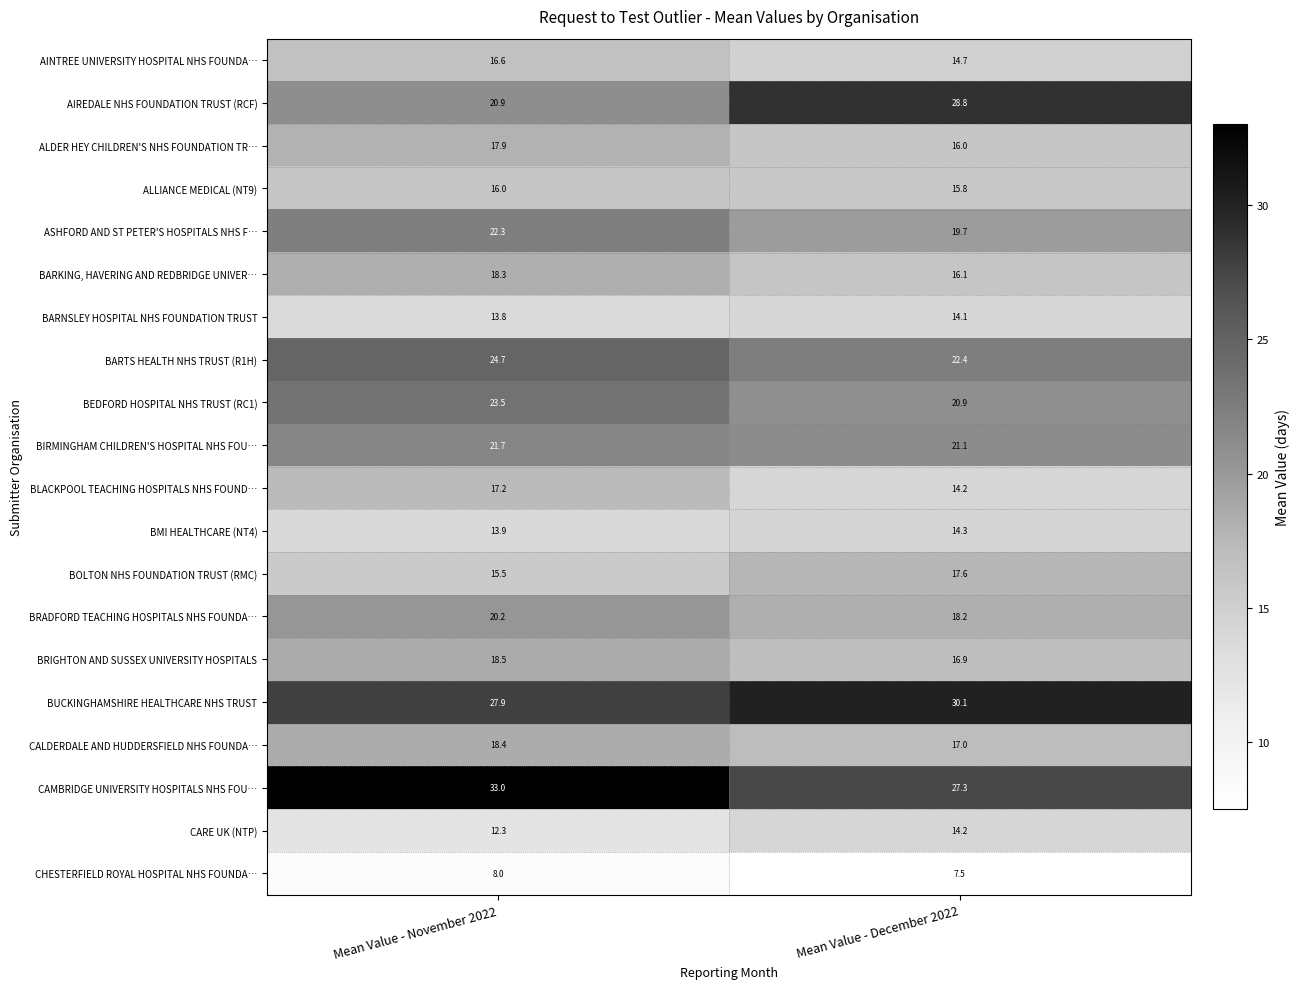

Rank the series at Mean Value - November 2022 from highest to lowest value.

CAMBRIDGE UNIVERSITY HOSPITALS NHS FOU…, BUCKINGHAMSHIRE HEALTHCARE NHS TRUST, BARTS HEALTH NHS TRUST (R1H), BEDFORD HOSPITAL NHS TRUST (RC1), ASHFORD AND ST PETER'S HOSPITALS NHS F…, BIRMINGHAM CHILDREN'S HOSPITAL NHS FOU…, AIREDALE NHS FOUNDATION TRUST (RCF), BRADFORD TEACHING HOSPITALS NHS FOUNDA…, BRIGHTON AND SUSSEX UNIVERSITY HOSPITALS, CALDERDALE AND HUDDERSFIELD NHS FOUNDA…, BARKING, HAVERING AND REDBRIDGE UNIVER…, ALDER HEY CHILDREN'S NHS FOUNDATION TR…, BLACKPOOL TEACHING HOSPITALS NHS FOUND…, AINTREE UNIVERSITY HOSPITAL NHS FOUNDA…, ALLIANCE MEDICAL (NT9), BOLTON NHS FOUNDATION TRUST (RMC), BMI HEALTHCARE (NT4), BARNSLEY HOSPITAL NHS FOUNDATION TRUST, CARE UK (NTP), CHESTERFIELD ROYAL HOSPITAL NHS FOUNDA…